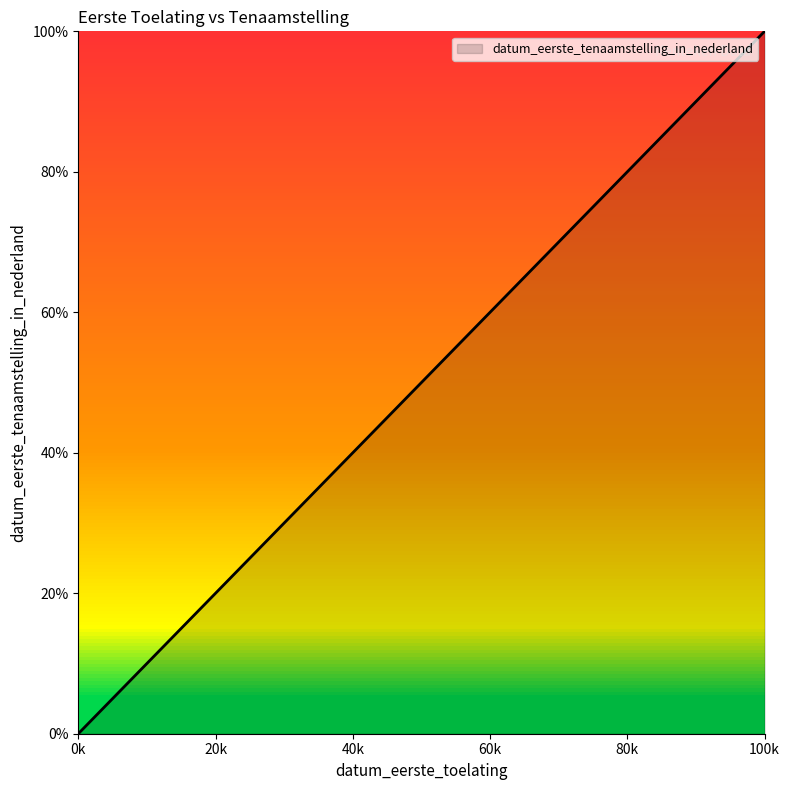

What is the difference between the maximum and minimum values?

100.0